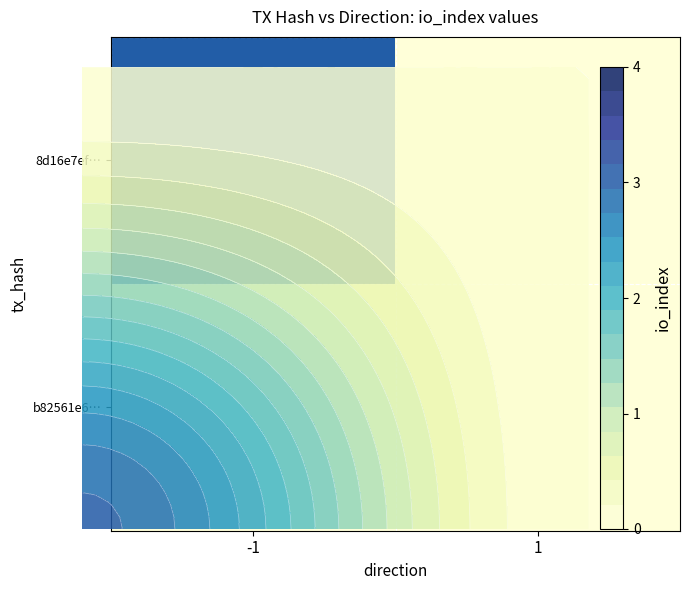

Which label corresponds to the smallest value in the chart?

1